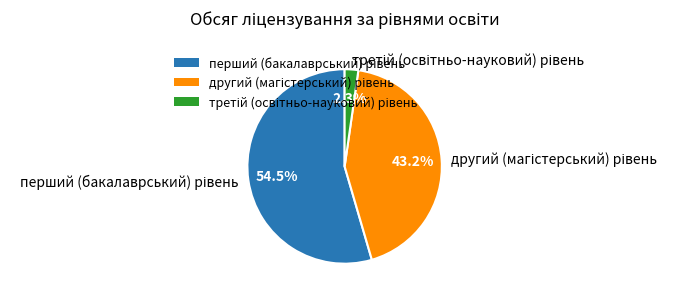

Does any single category account for the majority?

Yes